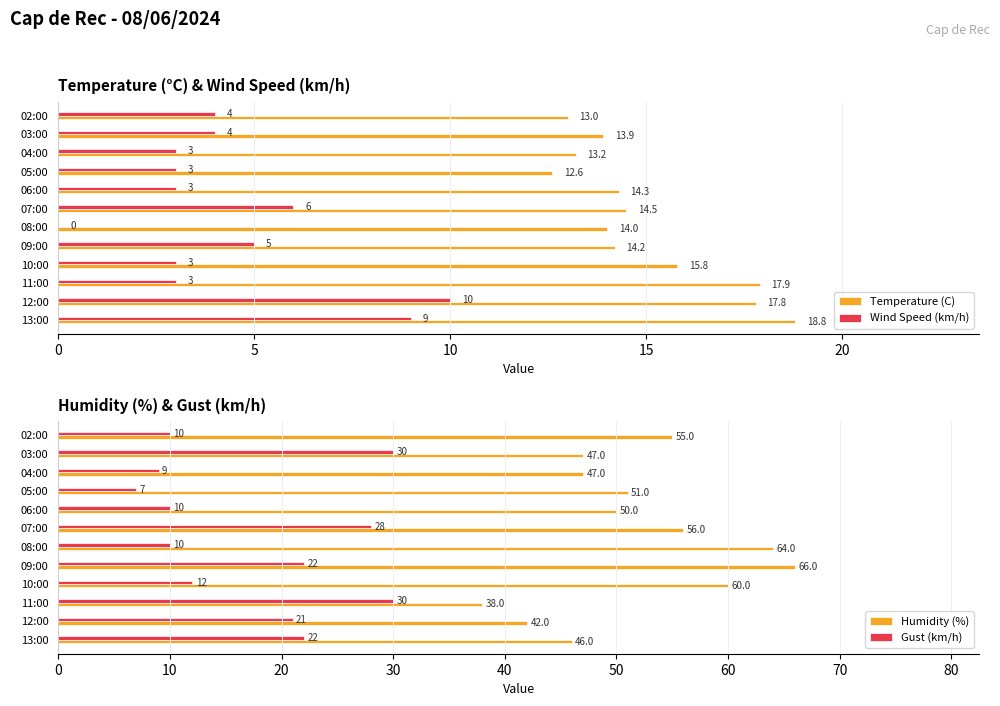

How many series are shown in this chart?

4